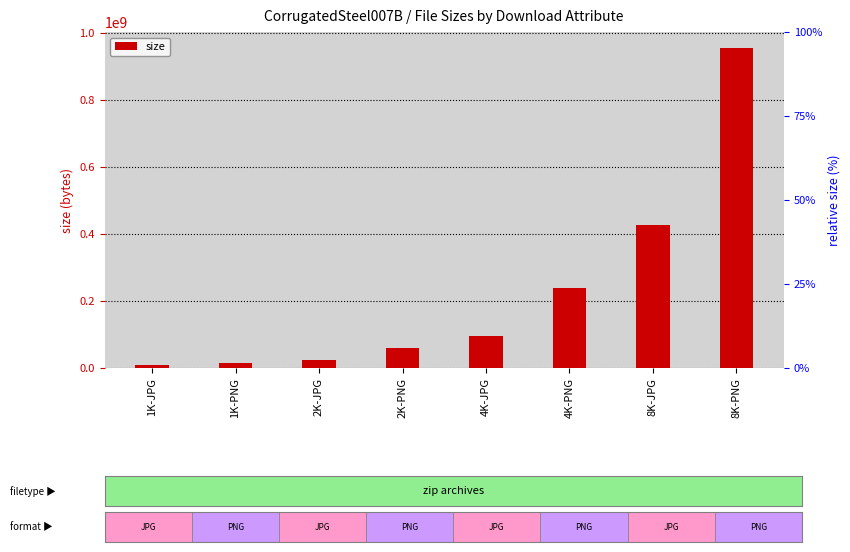

What is the approximate value at 4K-PNG?

237851725